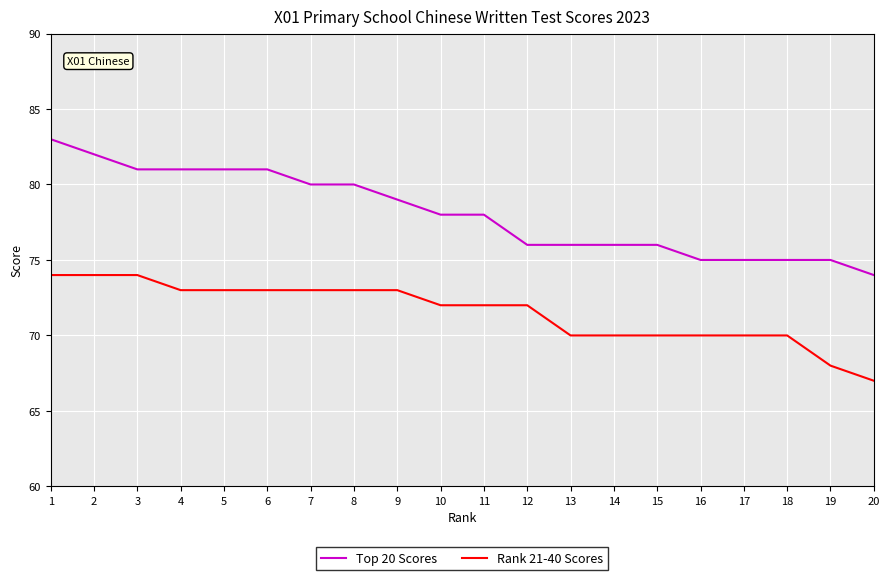

Where does the Top 20 Scores series first go above 78?

1